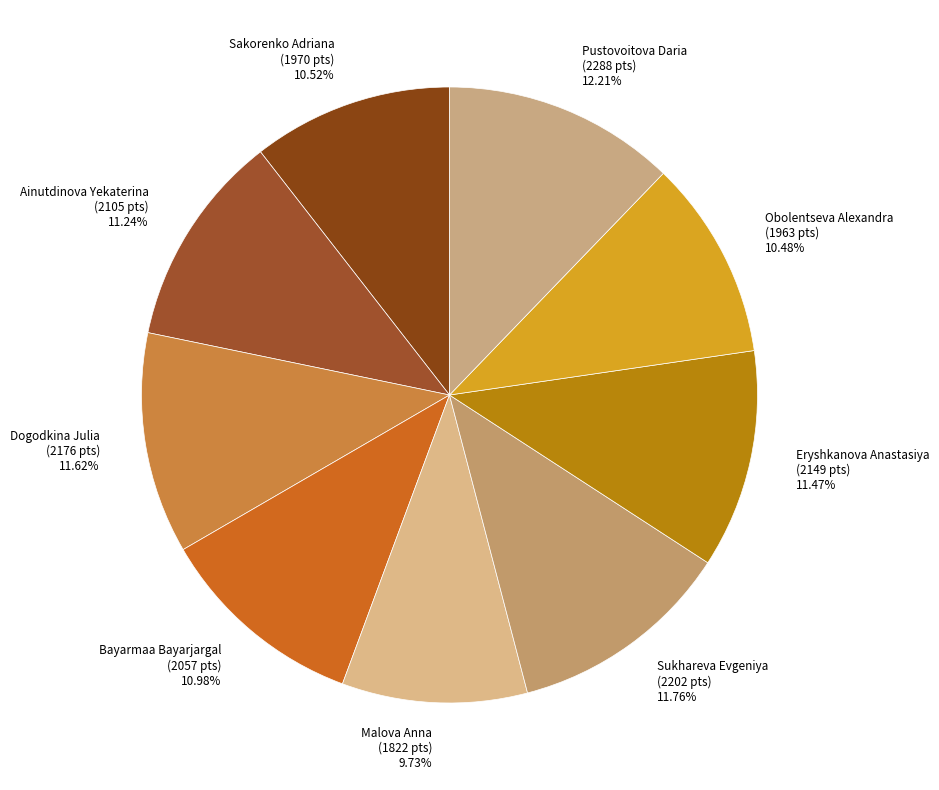

Approximately how many times larger is the value at Bayarmaa Bayarjargal compared to Ainutdinova Yekaterina?

1.0